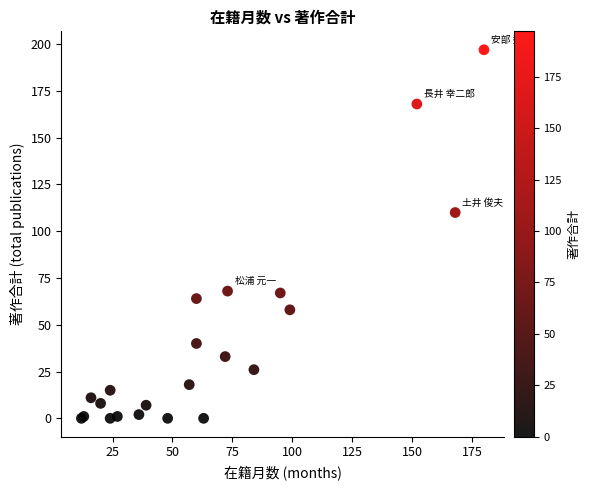

What Y value in the scatter plot is closest to 98?

110